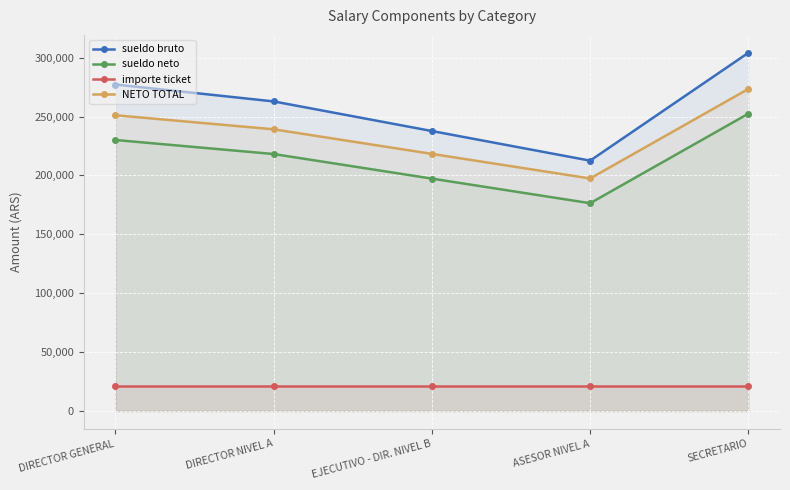

How many lines are shown in the chart?

4